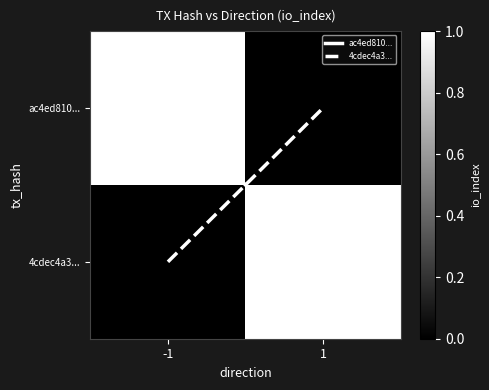

Between -1 and 1, which series saw the biggest shift?

ac4ed810...